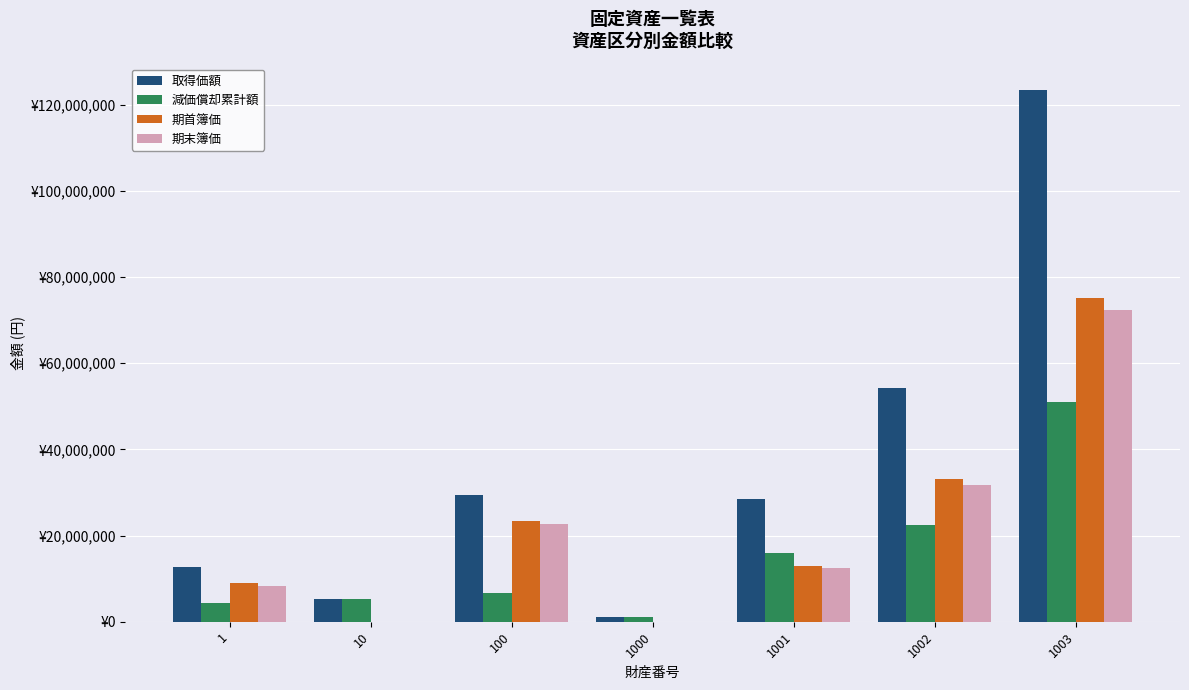

What is the sum of the 期末簿価 values at 1000 and 10?

2